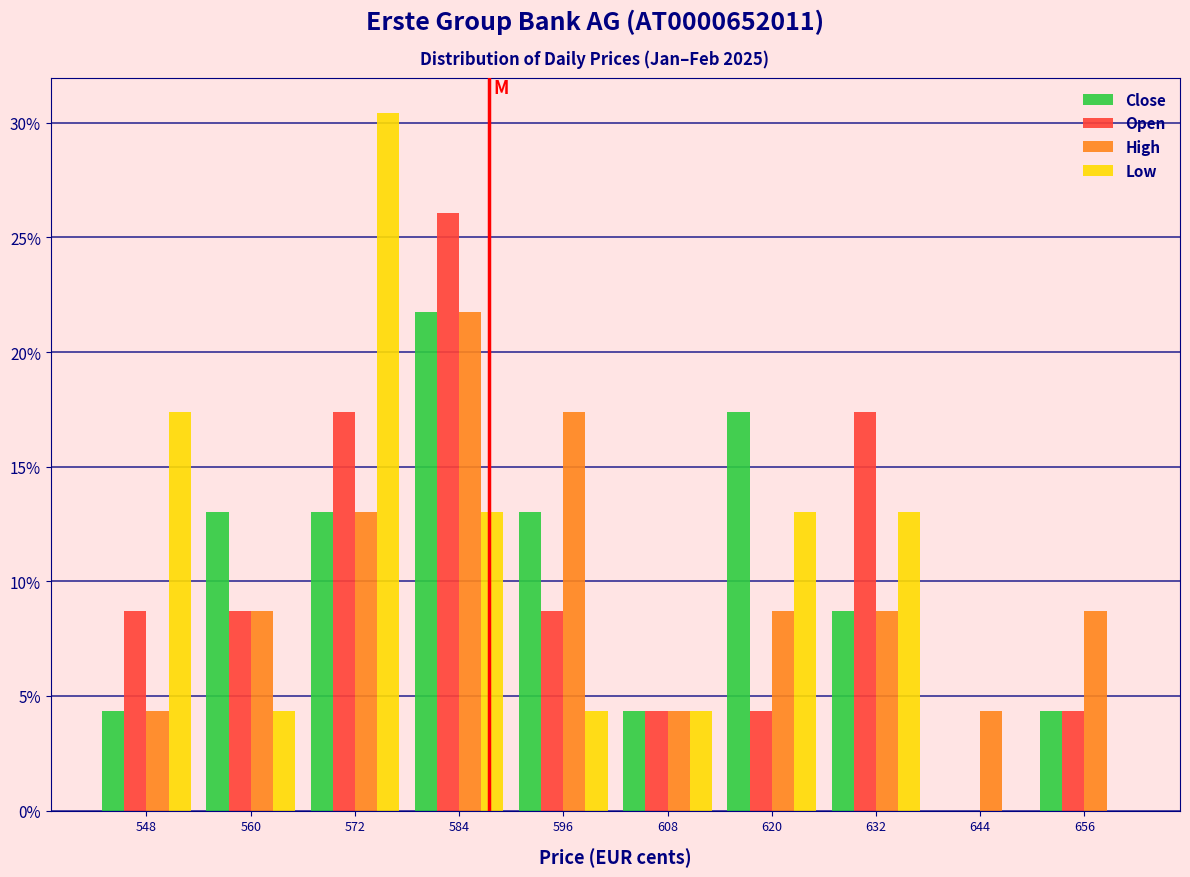

Is it true that Close equals 13.0 at 572?

True